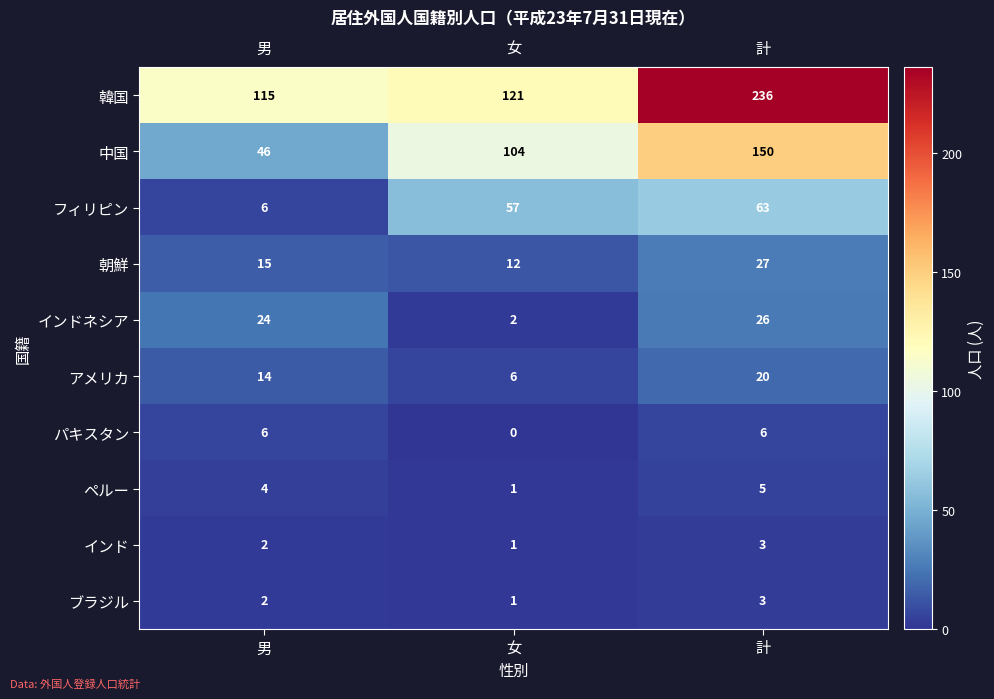

What is the difference between the highest and lowest values at 男?

113